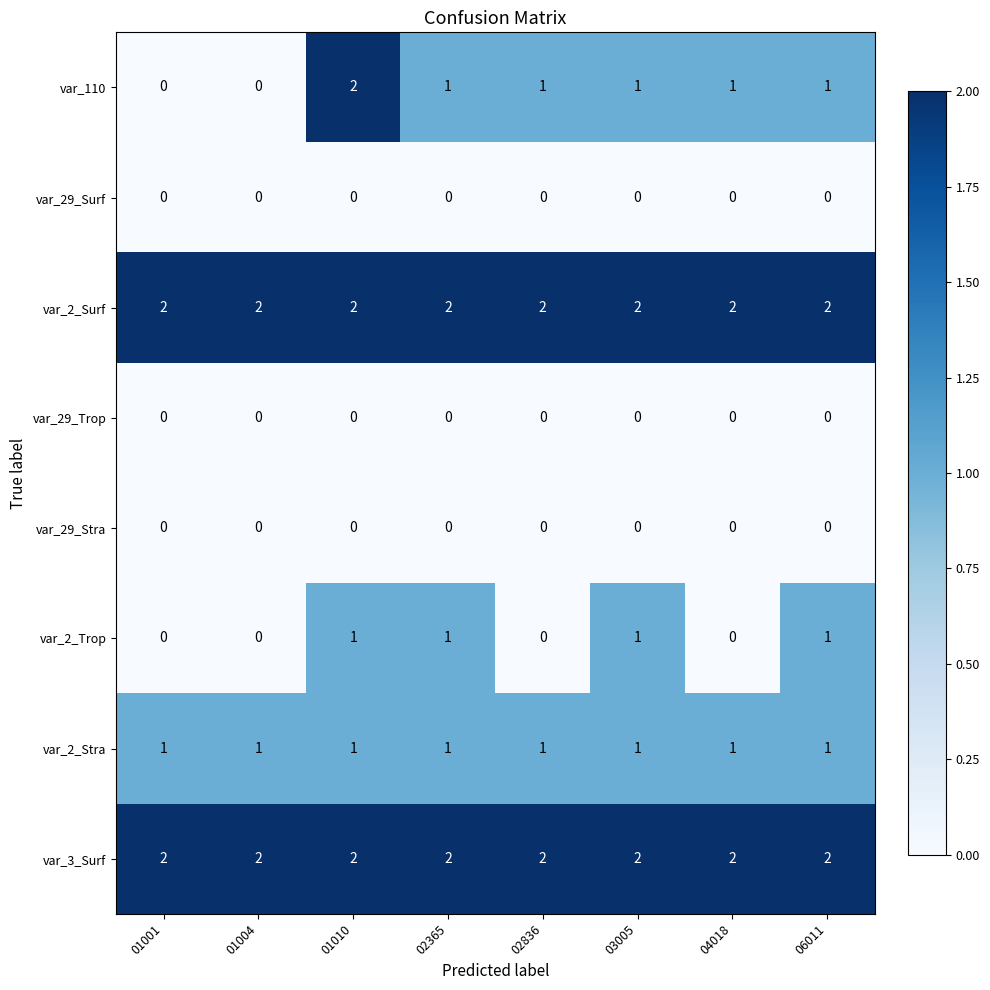

Which series has the largest range (max minus min)?

var_110